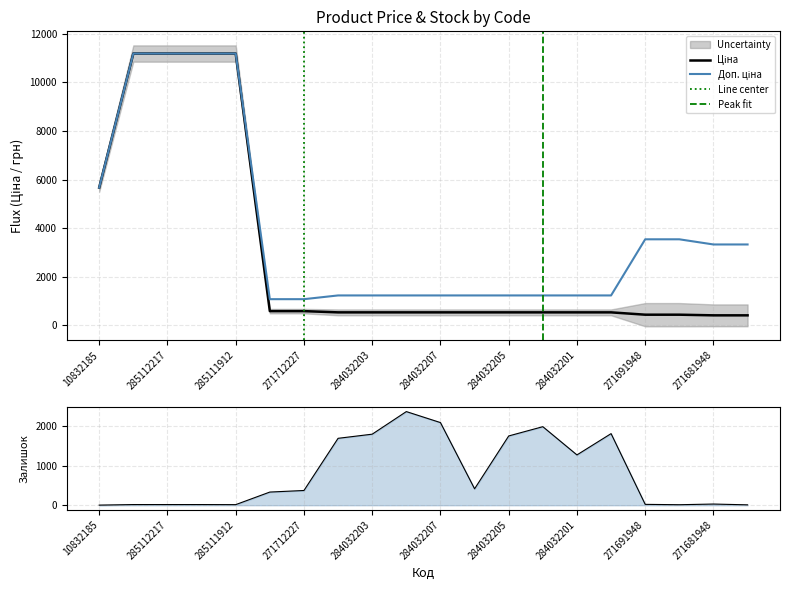

Does the chart have visible grid lines?

Yes